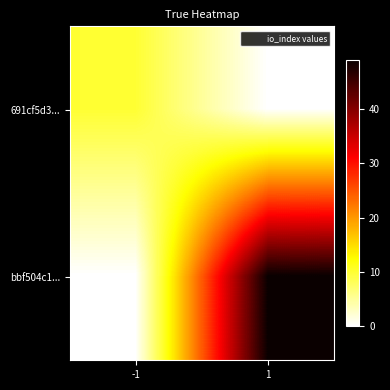

Which label corresponds to the largest value in the chart?

1